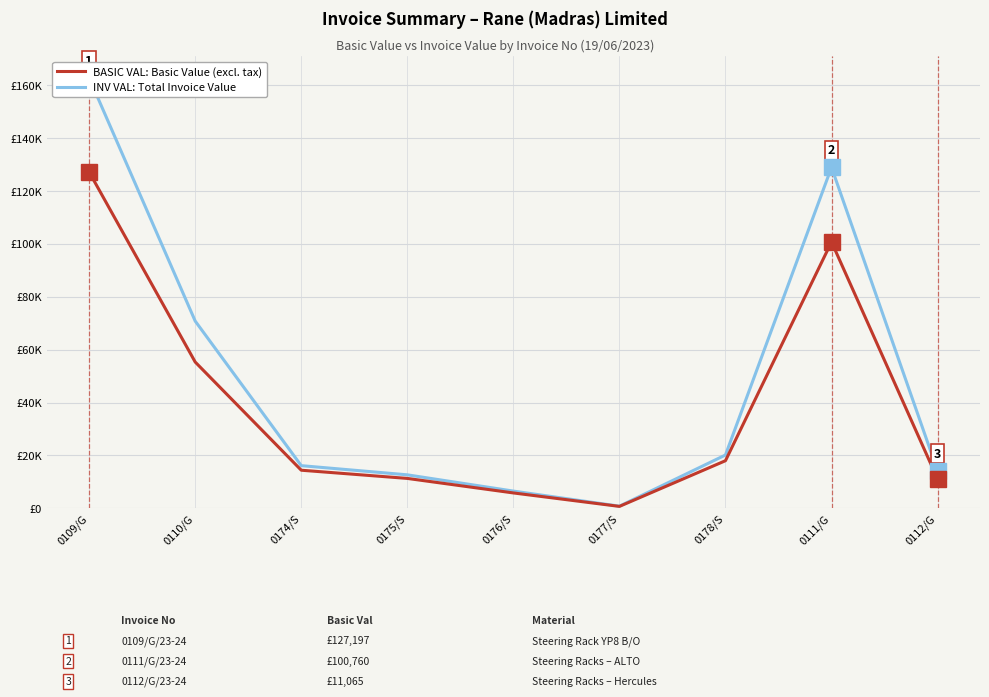

How many distinct data groups are displayed?

2